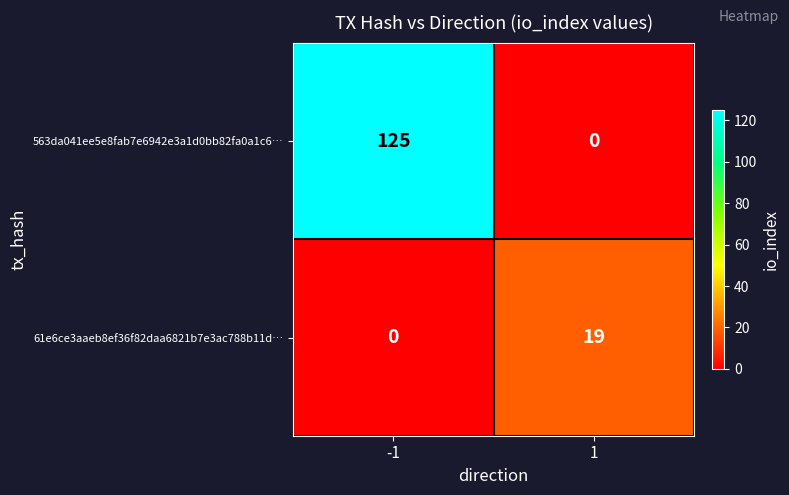

What is the average value of the 61e6ce3aaeb8ef36f82daa6821b7e3ac788b11d… series?

10